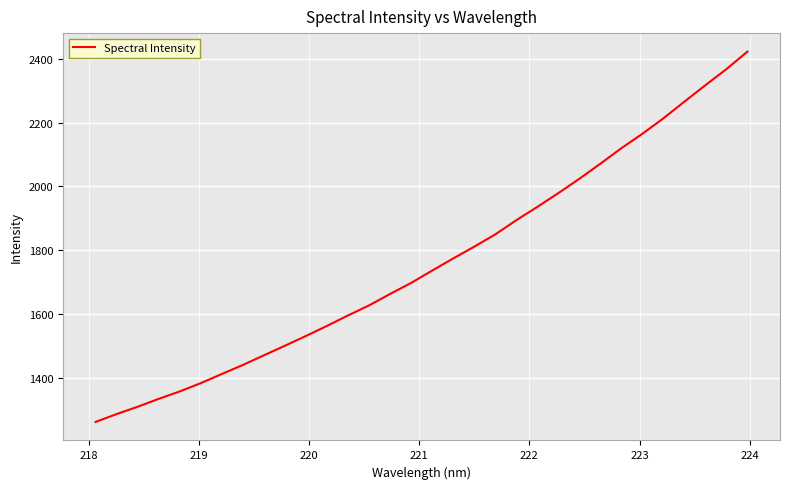

What is the difference between the maximum and minimum values?

1160.5